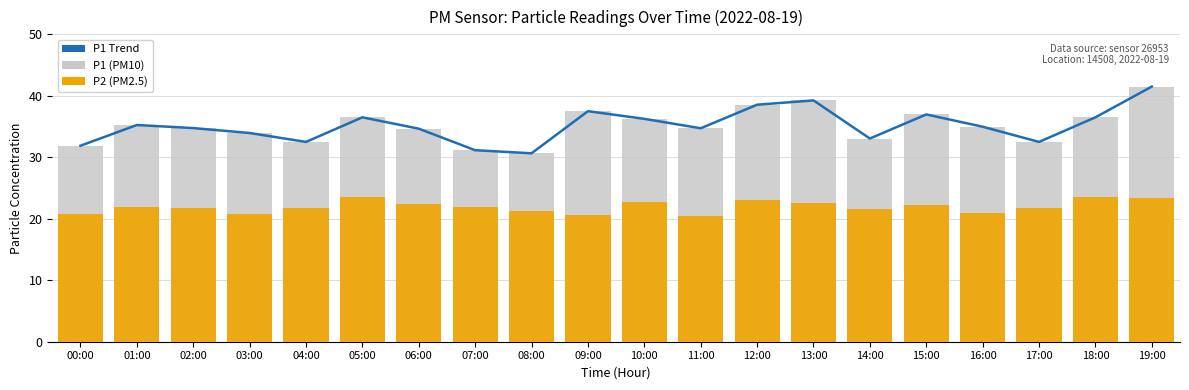

Which has a higher value, 06:00 or 00:00?

06:00